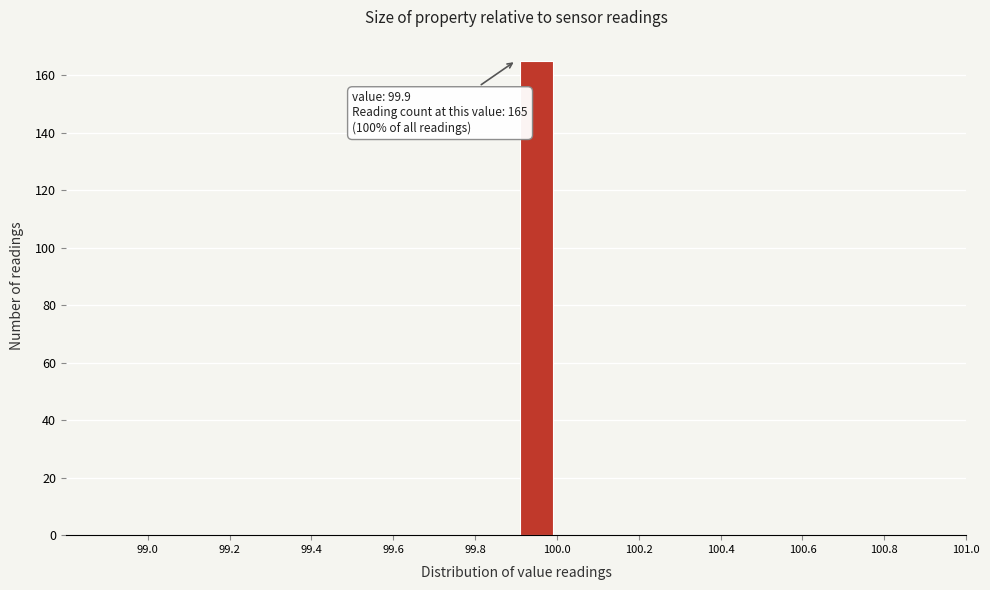

Over which range of the x-axis is the bar tallest?

99.9 to 100.0